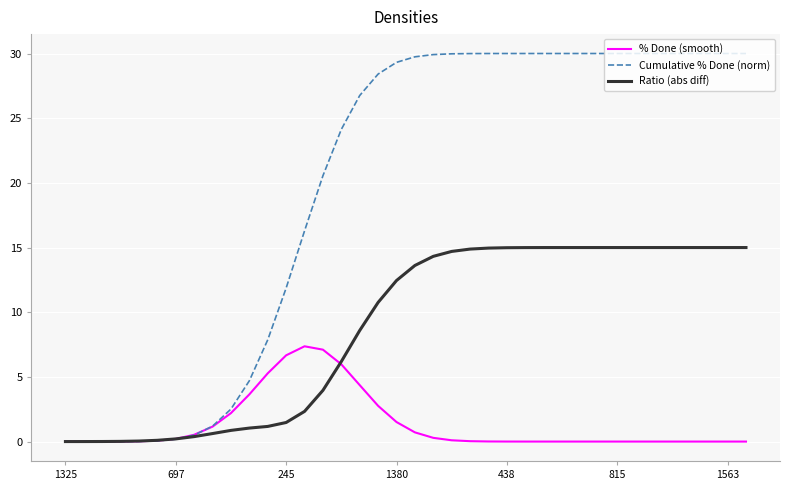

At how many categories does at least one series exceed 11?

26